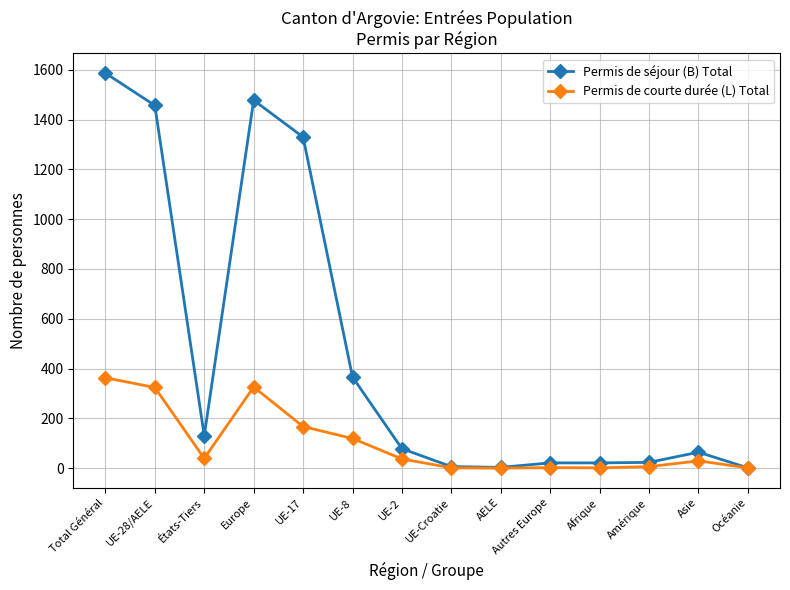

Rank the series by their average value, from highest to lowest.

Permis de séjour (B) Total, Permis de courte durée (L) Total